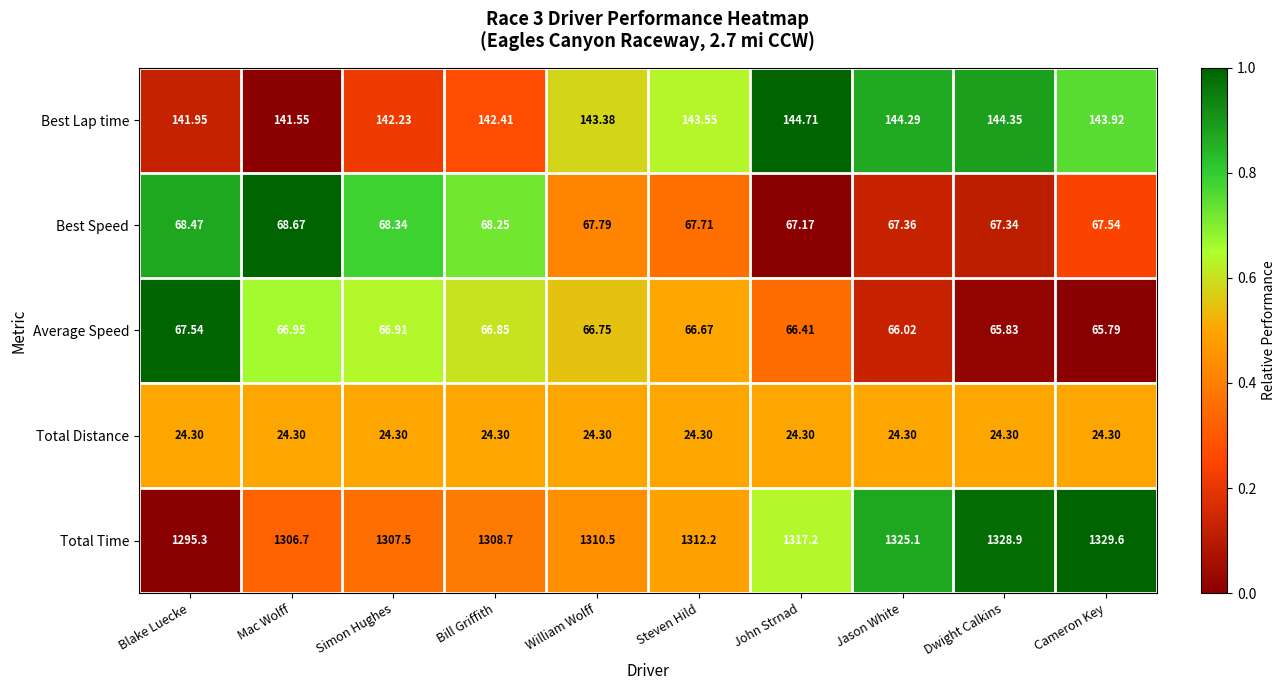

At which category is the sum across all series the highest?

Cameron Key